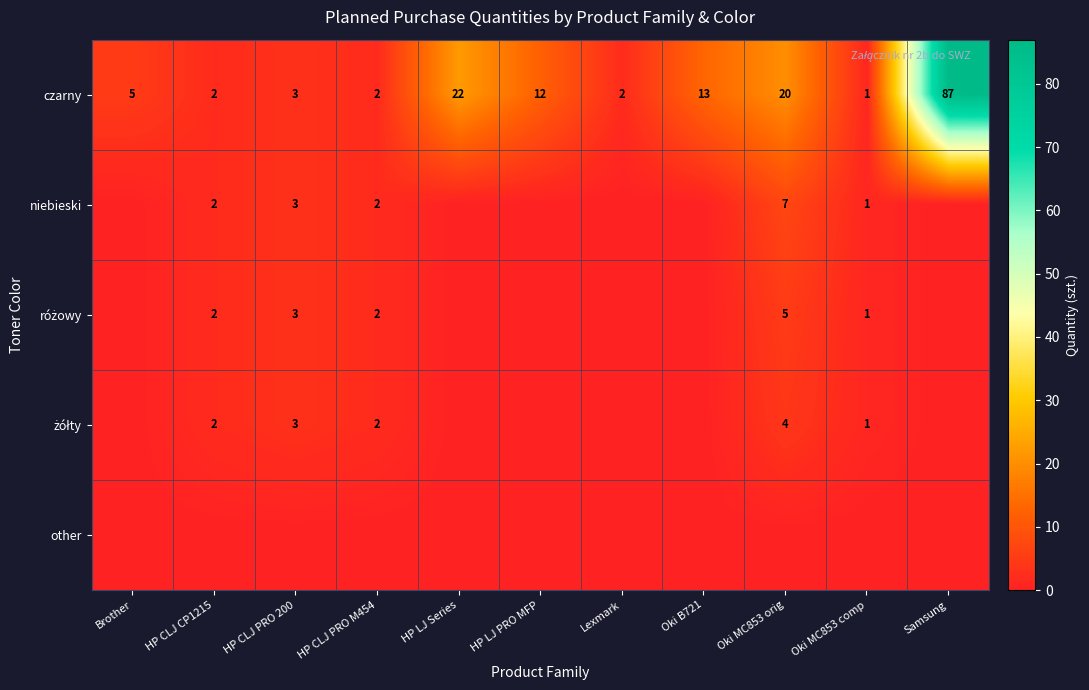

True or false: czarny has a value of 5 at Brother.

True